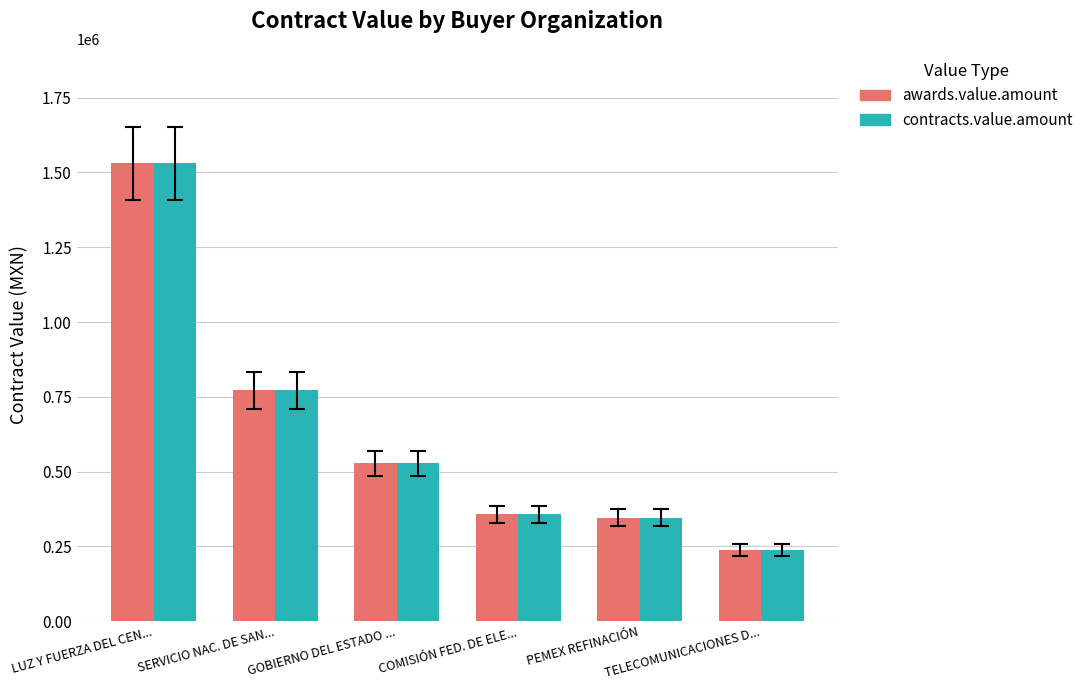

What is the minimum value shown in the chart?

238020.0